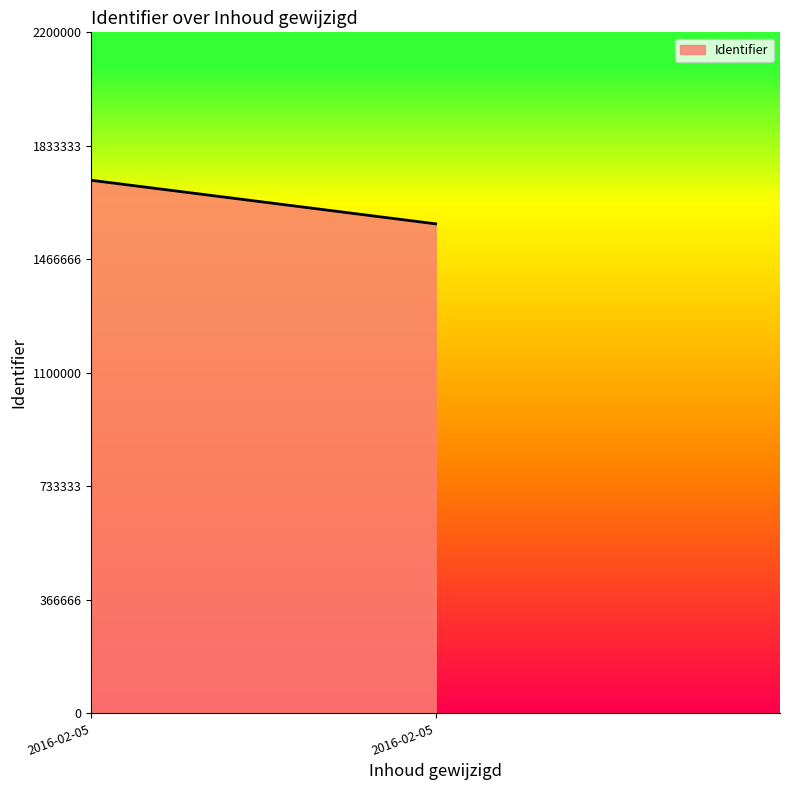

Which label corresponds to the largest value in the chart?

2016-02-05 08:20:06